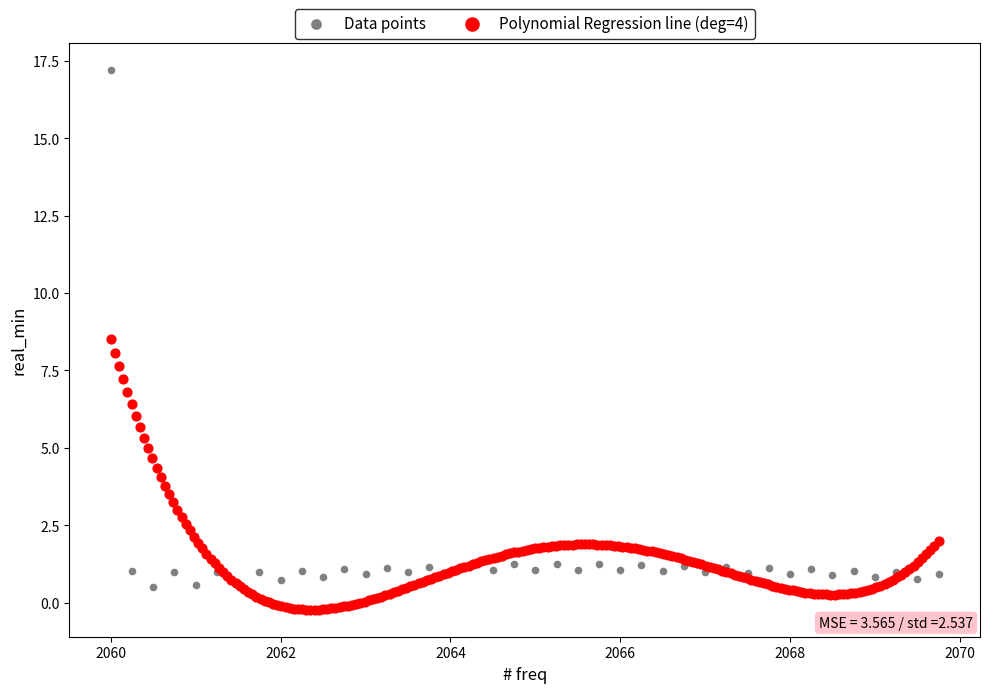

Which series reaches the maximum Y coordinate?

Data points